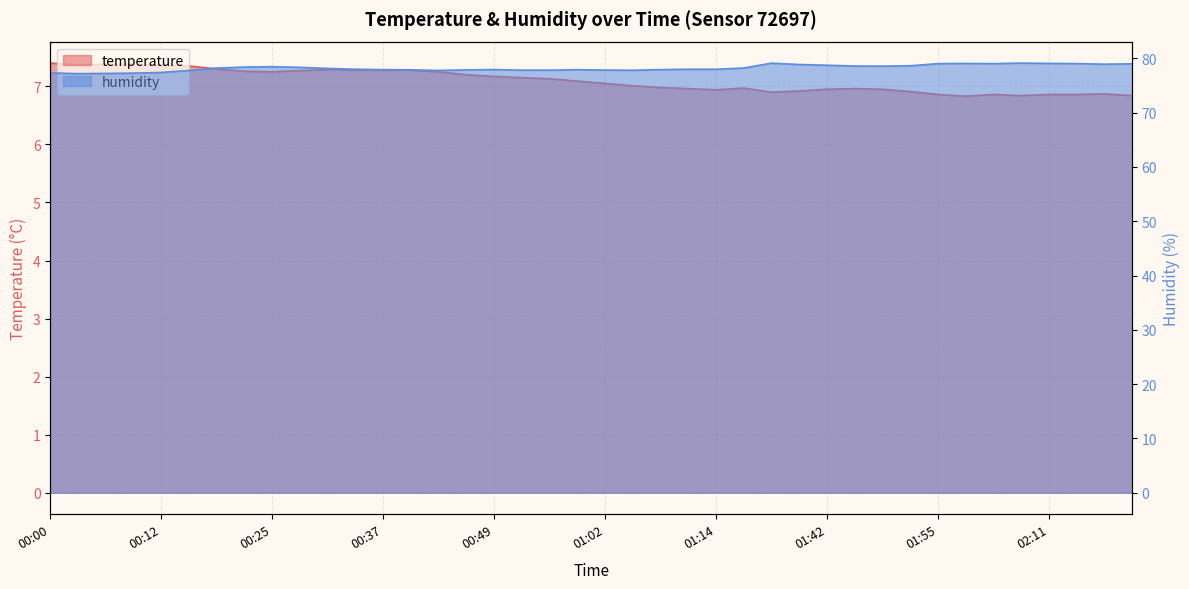

List the labels in order of temperature value, largest first.

00:00, 00:06, 00:09, 00:03, 00:12, 00:15, 00:18, 00:31, 00:34, 00:37, 00:40, 00:28, 00:22, 00:25, 00:43, 00:46, 00:49, 00:52, 00:55, 00:59, 01:02, 01:05, 01:08, 01:20, 01:11, 01:45, 01:42, 01:48, 01:14, 01:38, 01:51, 01:31, 02:18, 01:55, 02:01, 02:11, 02:14, 02:08, 02:21, 01:58